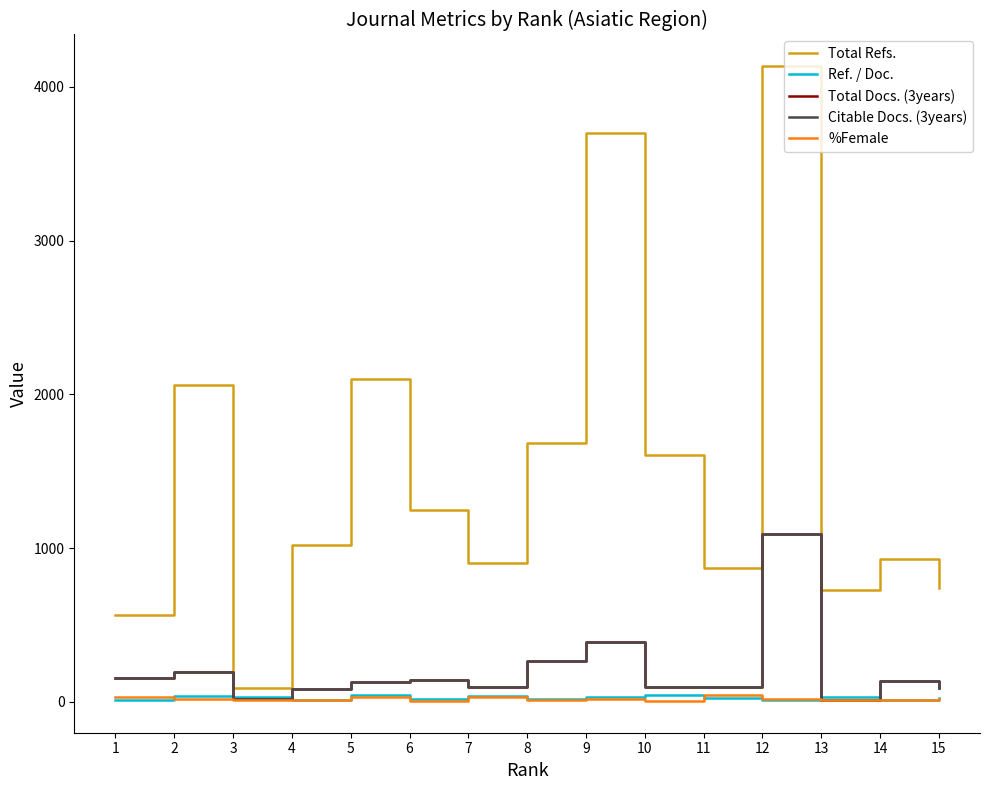

How many interior local valleys does the Total Docs. (3years) series have?

4